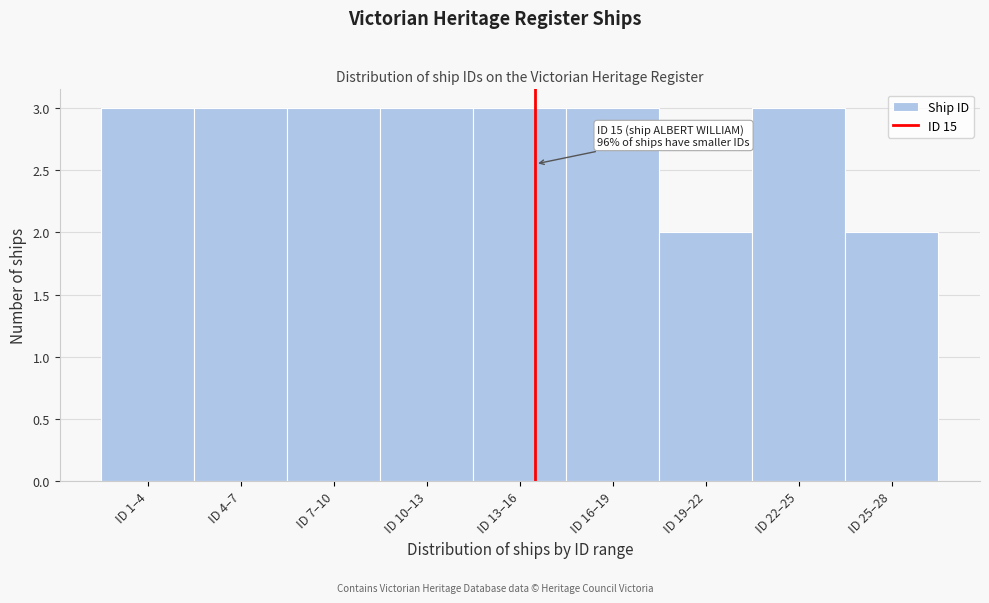

Reading right to left, extract all data points from this chart.

ID 25–28=2	ID 22–25=3	ID 19–22=2	ID 16–19=3	ID 13–16=3	ID 10–13=3	ID 7–10=3	ID 4–7=3	ID 1–4=3